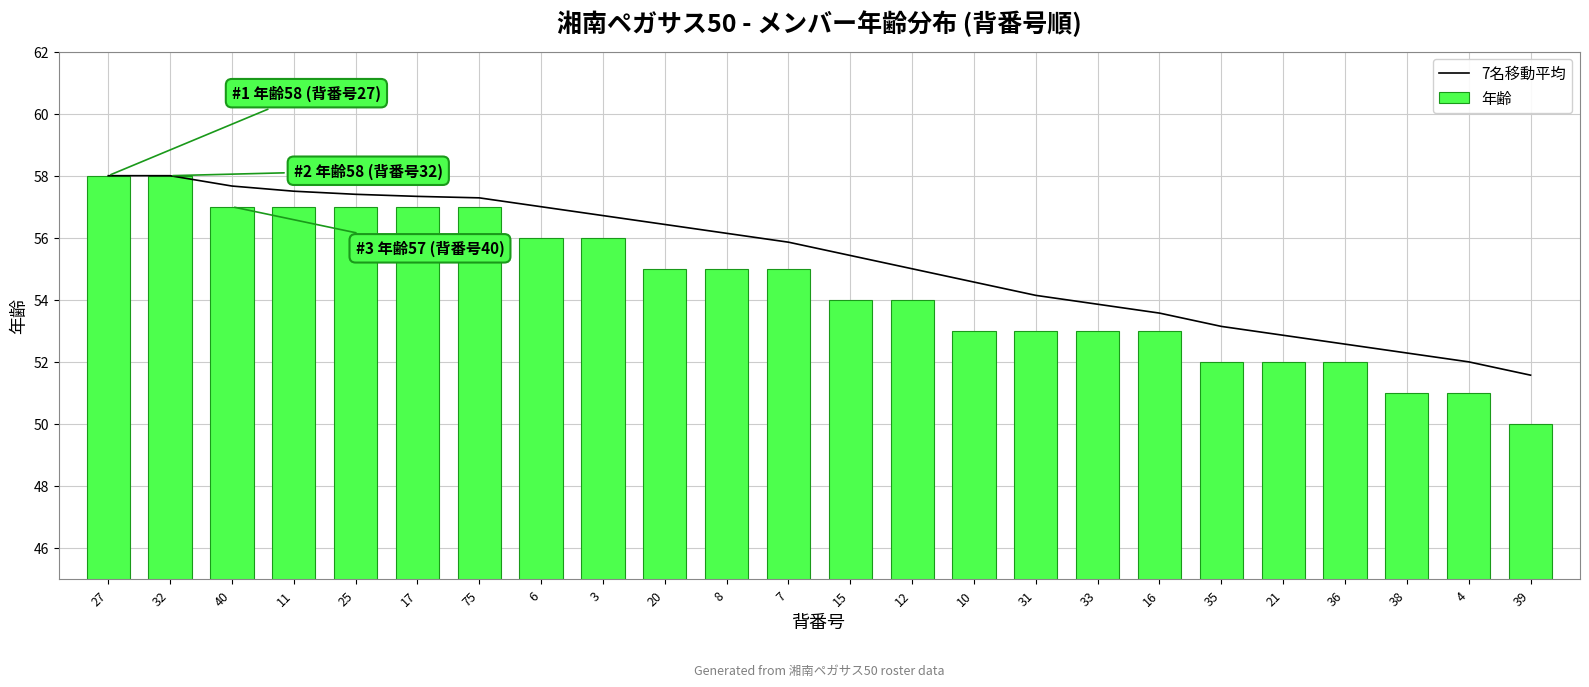

How many values in the 年齢 series are below 55?

12